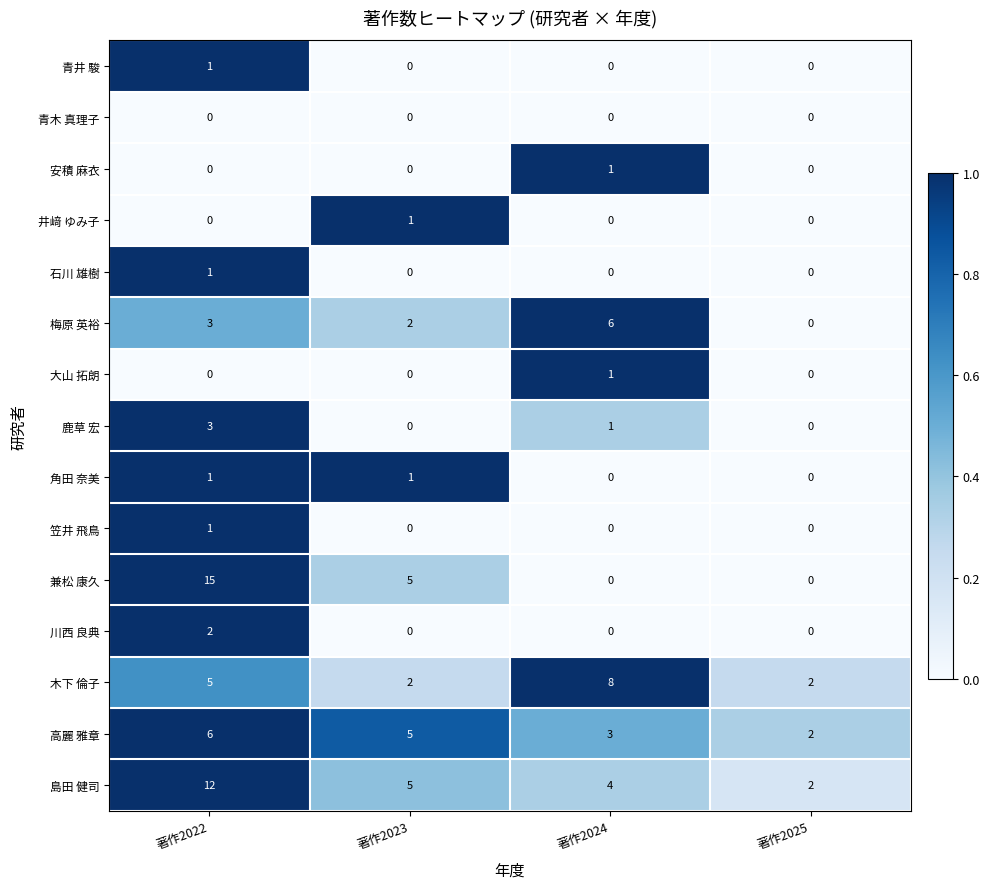

Which series has the largest range (max minus min)?

兼松 康久